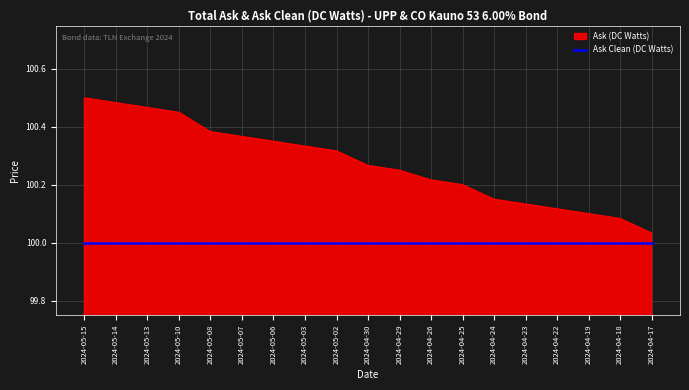

True or false: Ask (DC Watts) has a value of 100.2 at 2024-04-29.

True